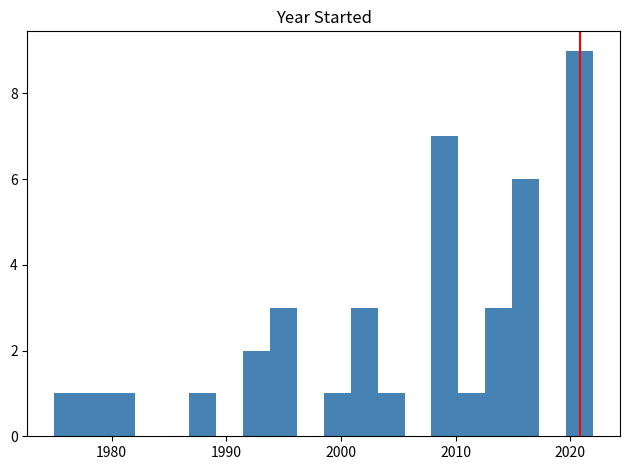

Read against the x-axis, roughly where is the centre of the tallest bar?

2021